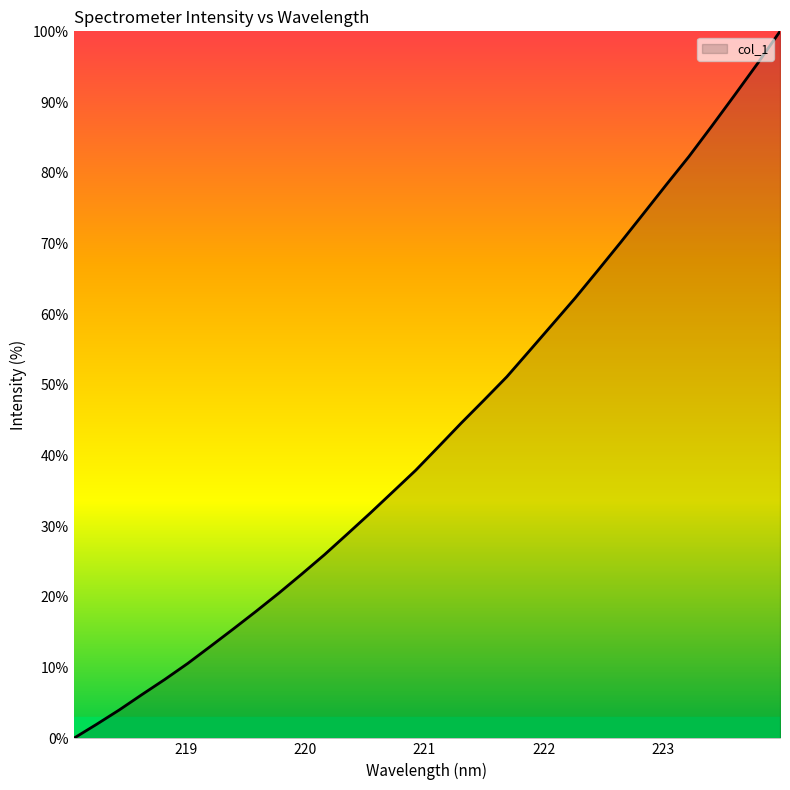

What is the greatest value displayed?

100.0